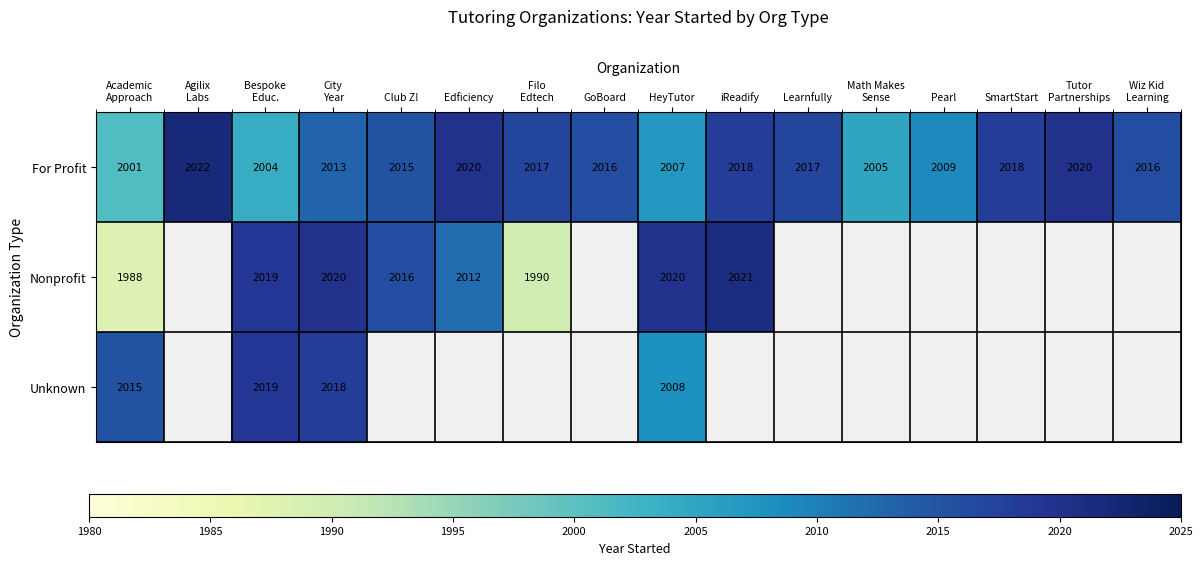

What is the difference between the maximum and second lowest values in the For Profit series?

18